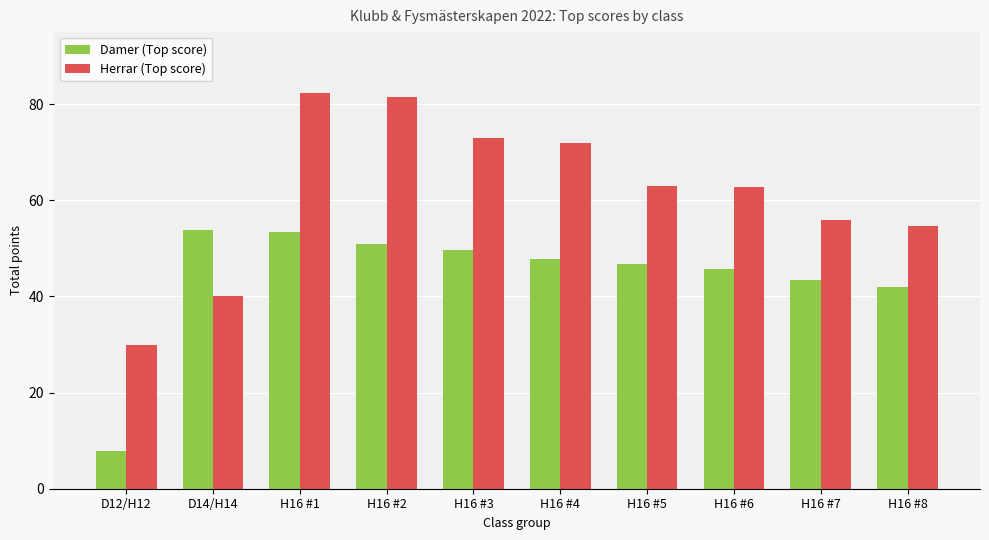

What is the difference between the highest and lowest values at H16 #3?

23.3